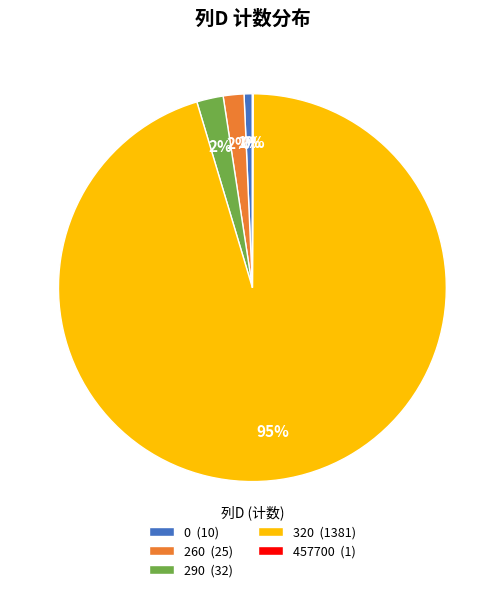

To the nearest percent, what is the average slice percentage?

20%